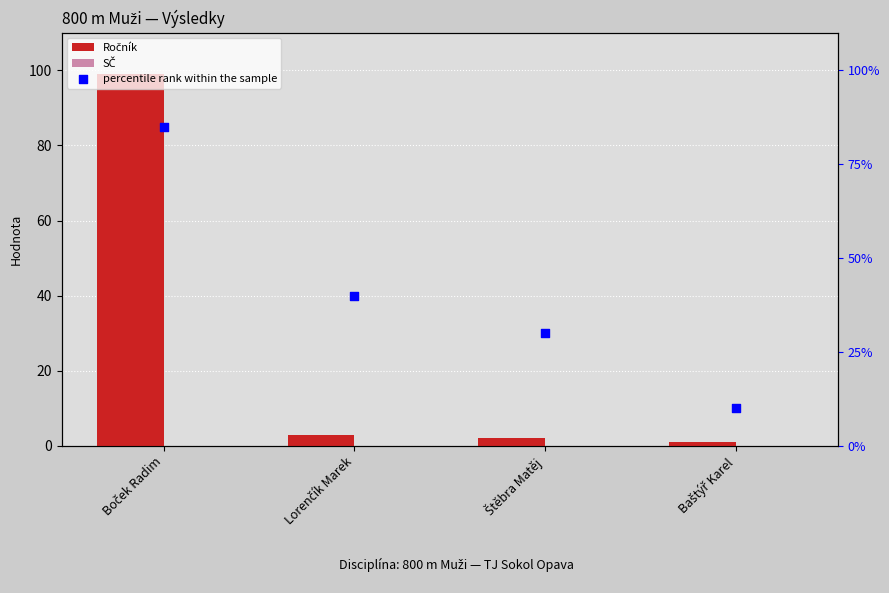

At how many categories does at least one series exceed 38?

2